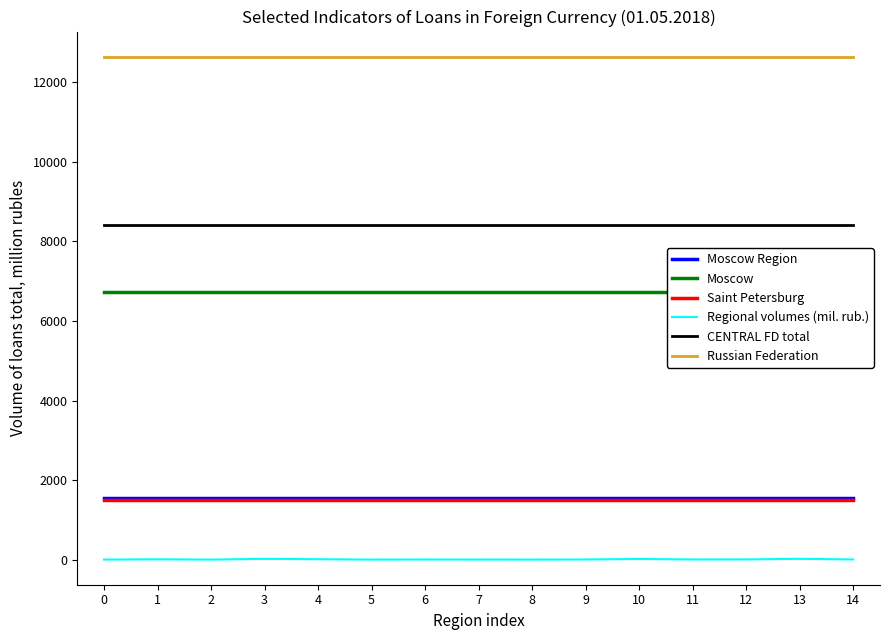

True or false: Regional volumes (mil. rub.) and CENTRAL FD total cross at least once.

False